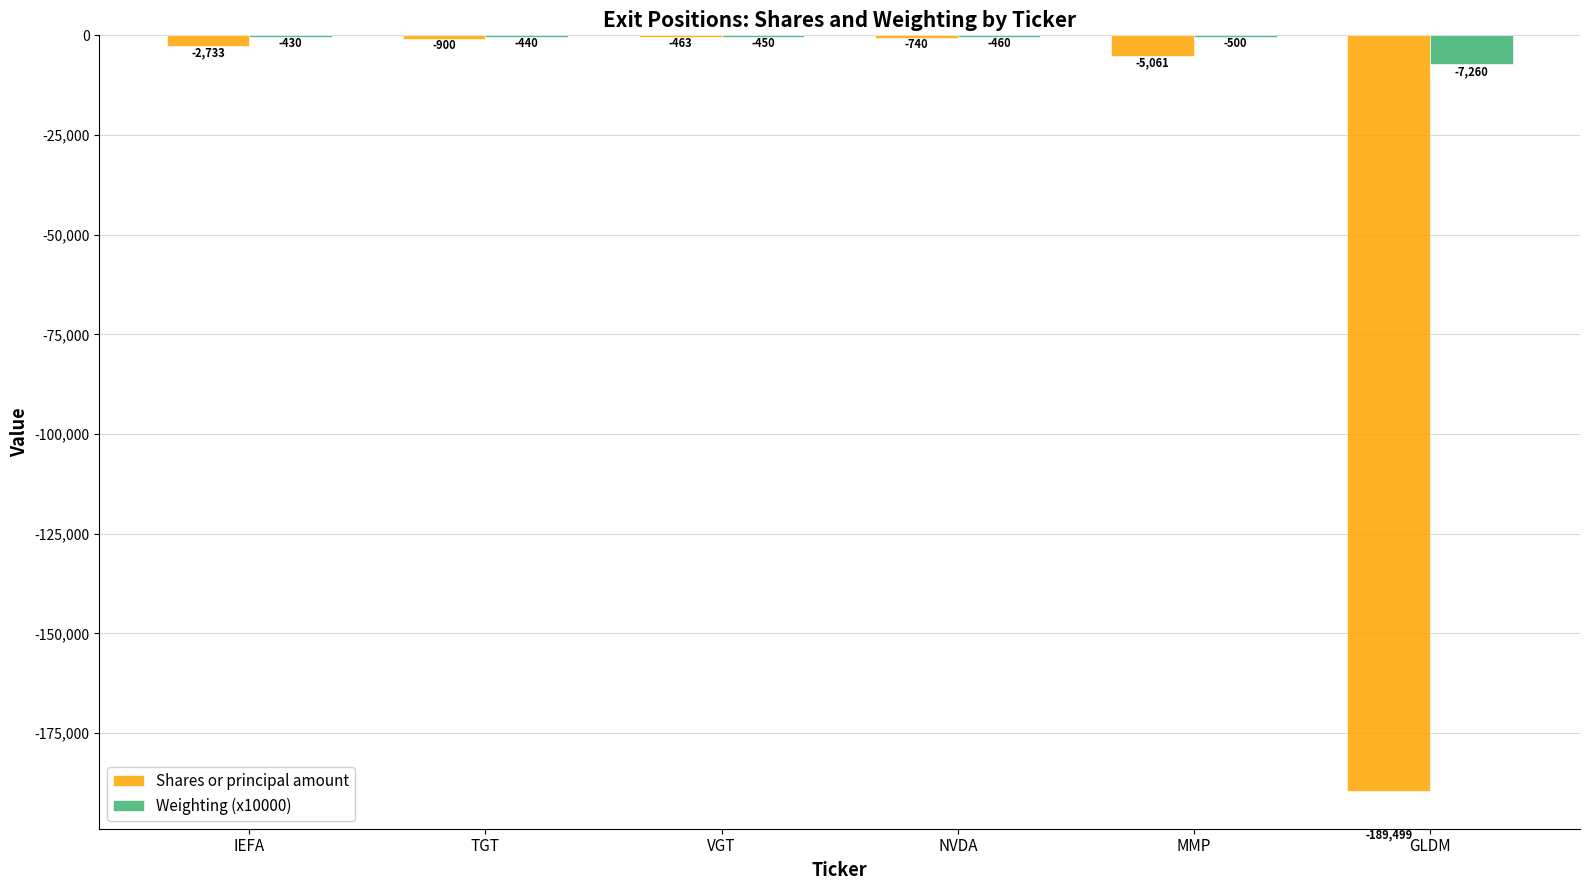

Is the value of Shares or principal amount at VGT greater than the value of Weighting (x10000) at NVDA?

No